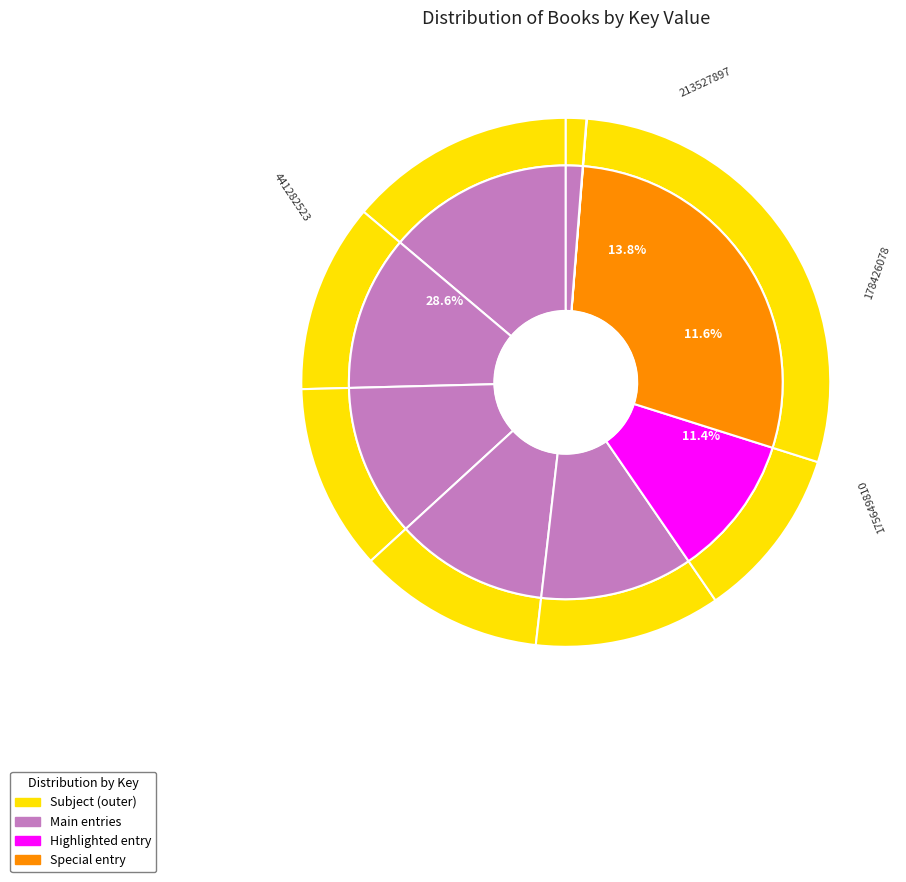

Is Pug Who Wanted to Be a Mermaid the majority of the pie?

No